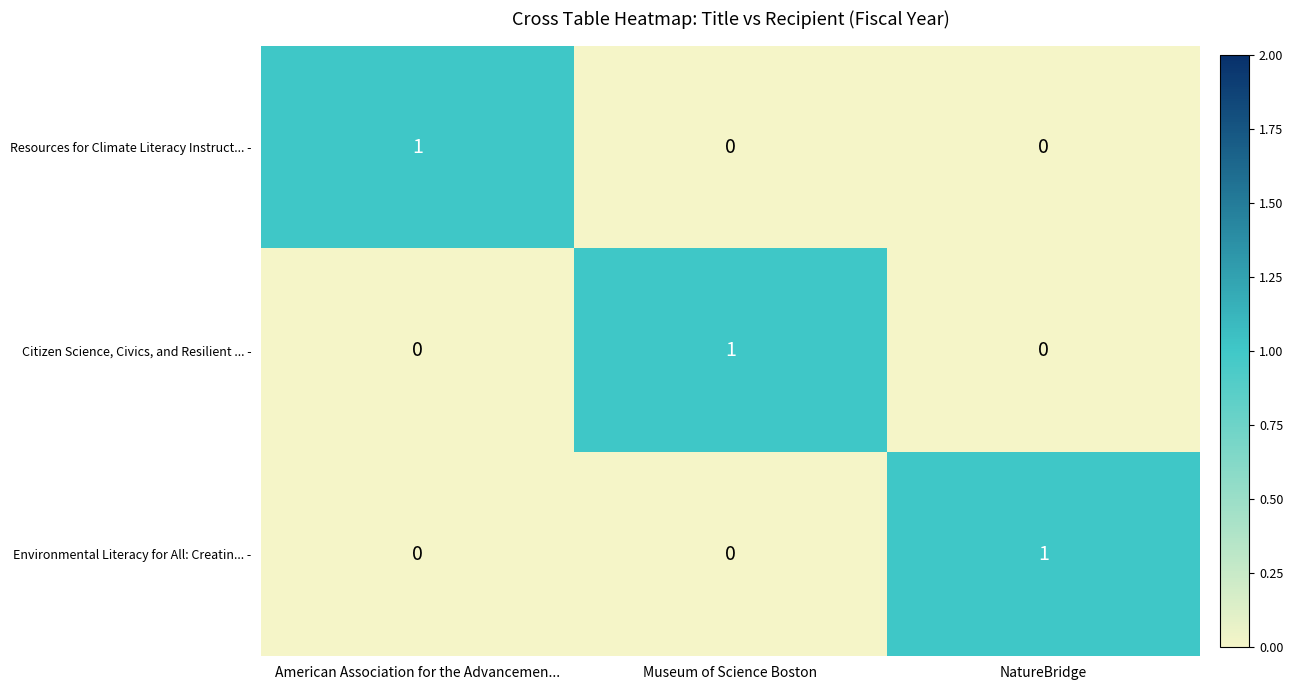

At which label does Citizen Science, Civics, and Resilient ... - reach its peak?

Museum of Science Boston